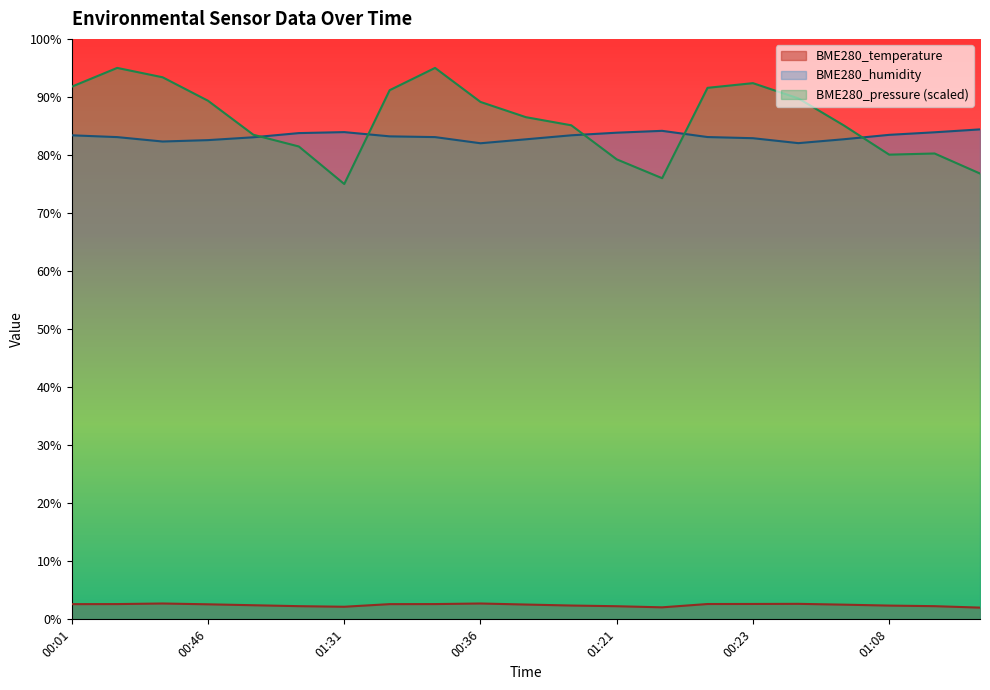

Does the chart display data point markers on the line(s)?

No